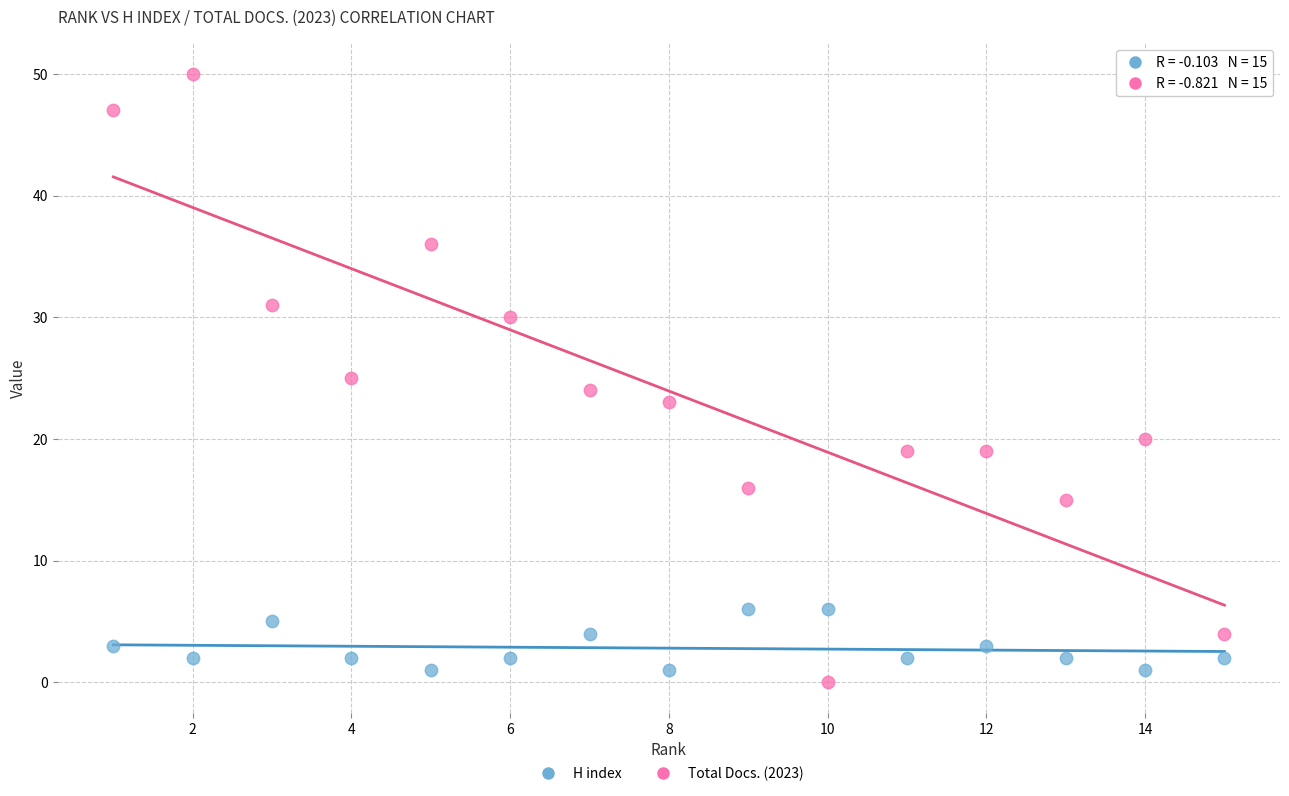

Which series reaches the maximum Y coordinate?

Total Docs. (2023)